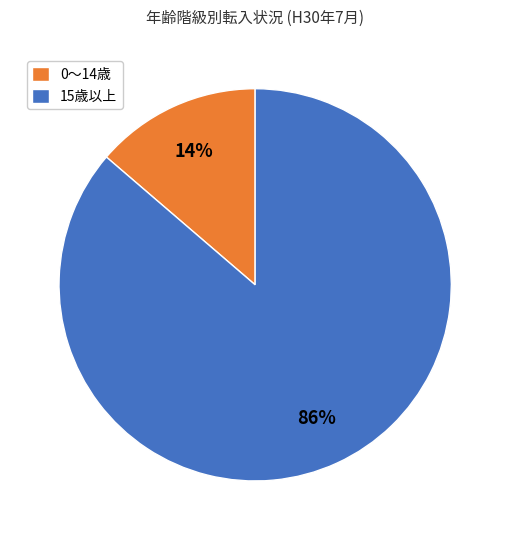

To the nearest percent, what is the average slice percentage?

50%